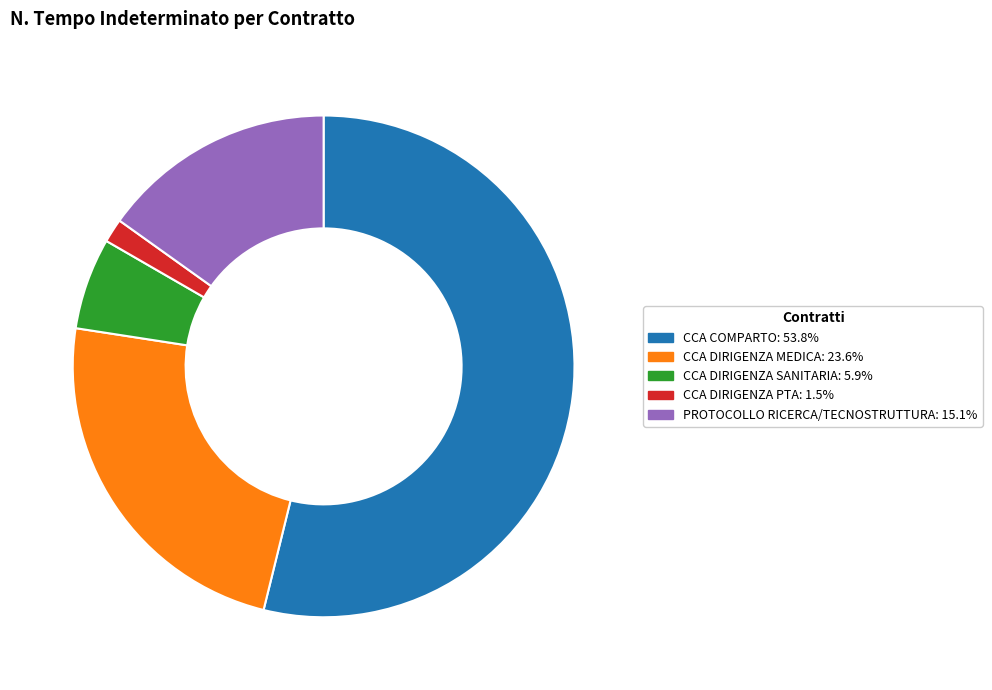

Is PROTOCOLLO RICERCA/TECNOSTRUTTURA: 15.1% the majority of the pie?

No